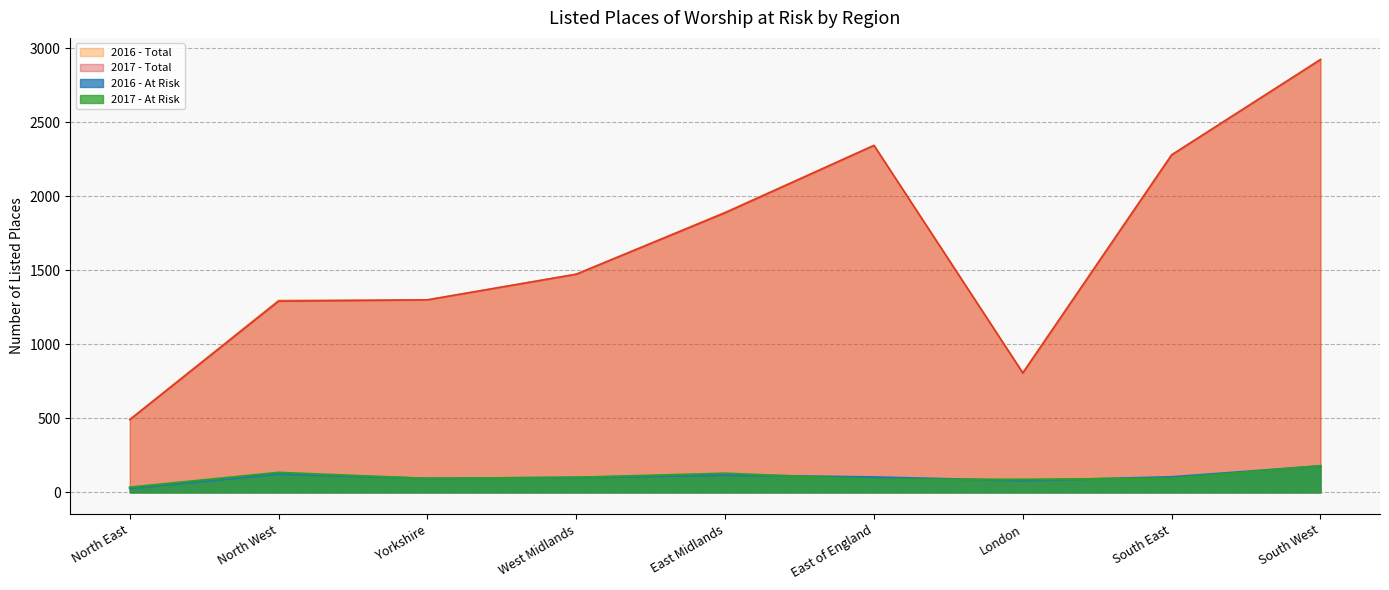

At which label does 2017 - At Risk first exceed 94?

North West